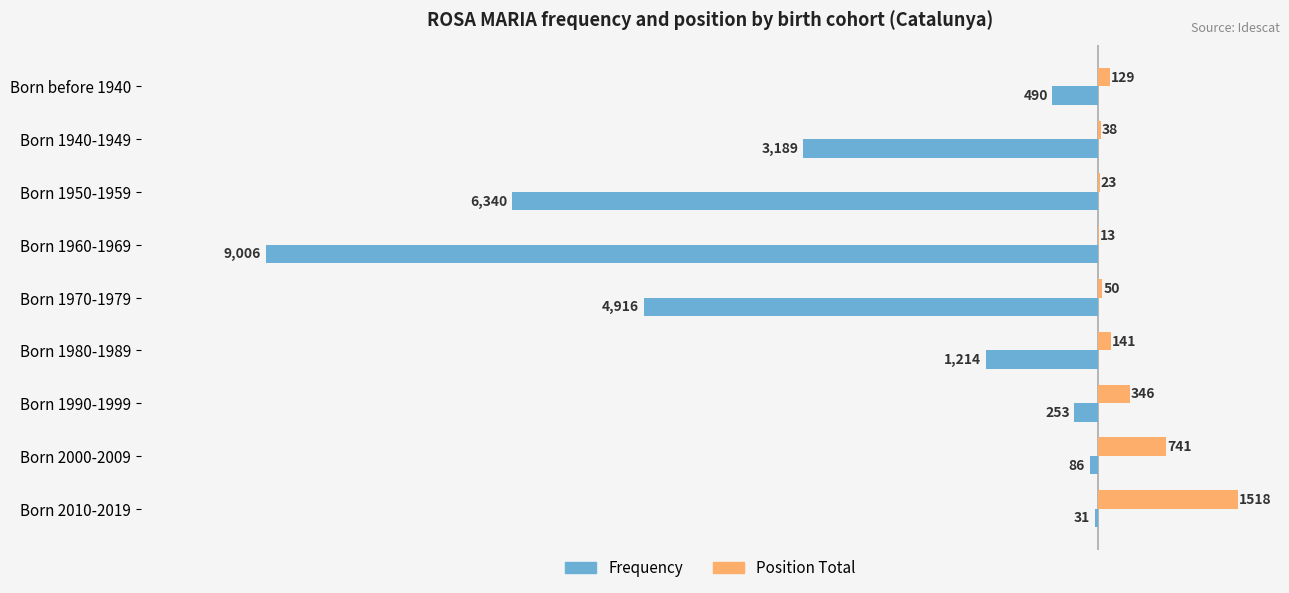

Where is Position Total nearest to the value 765?

Born 2000-2009